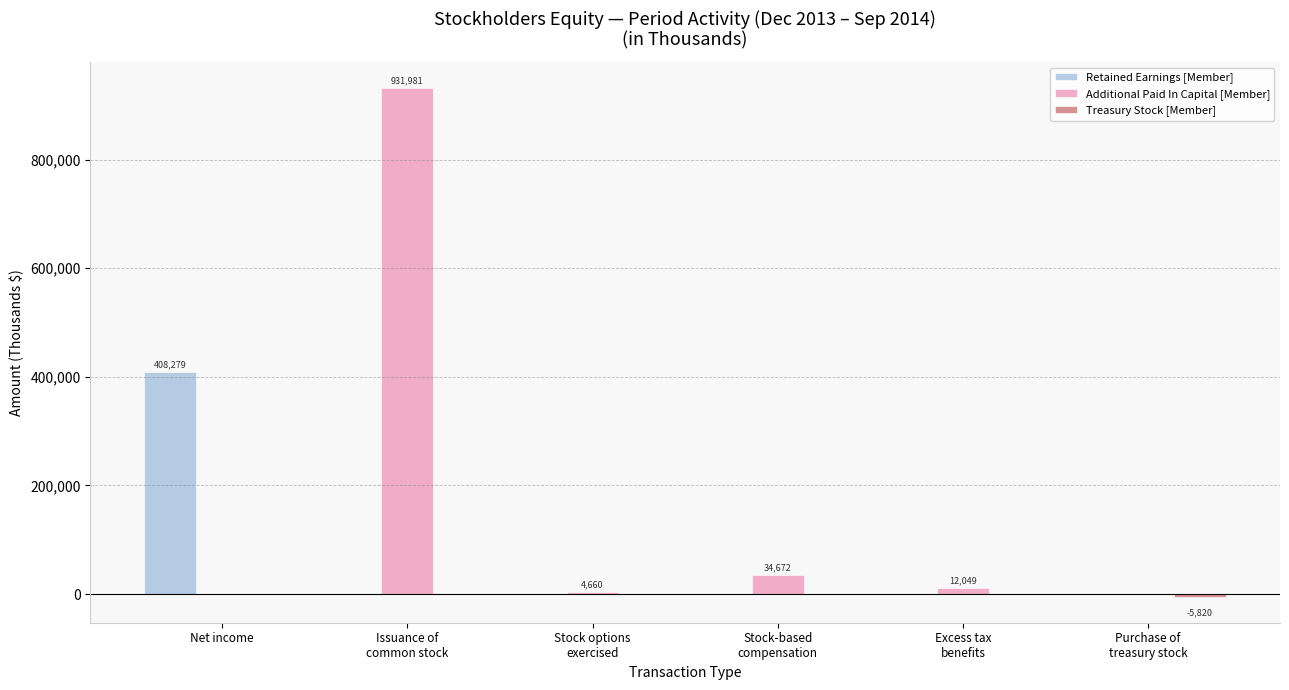

What is the greatest value displayed?

931981